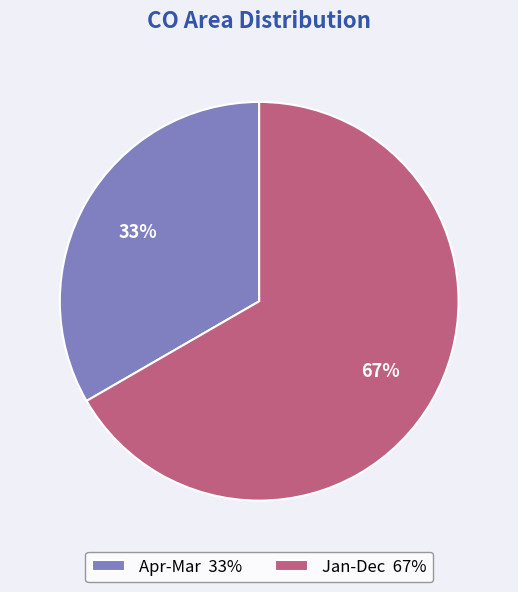

Approximately how many times larger is the value at Apr-Mar compared to Jan-Dec?

0.5